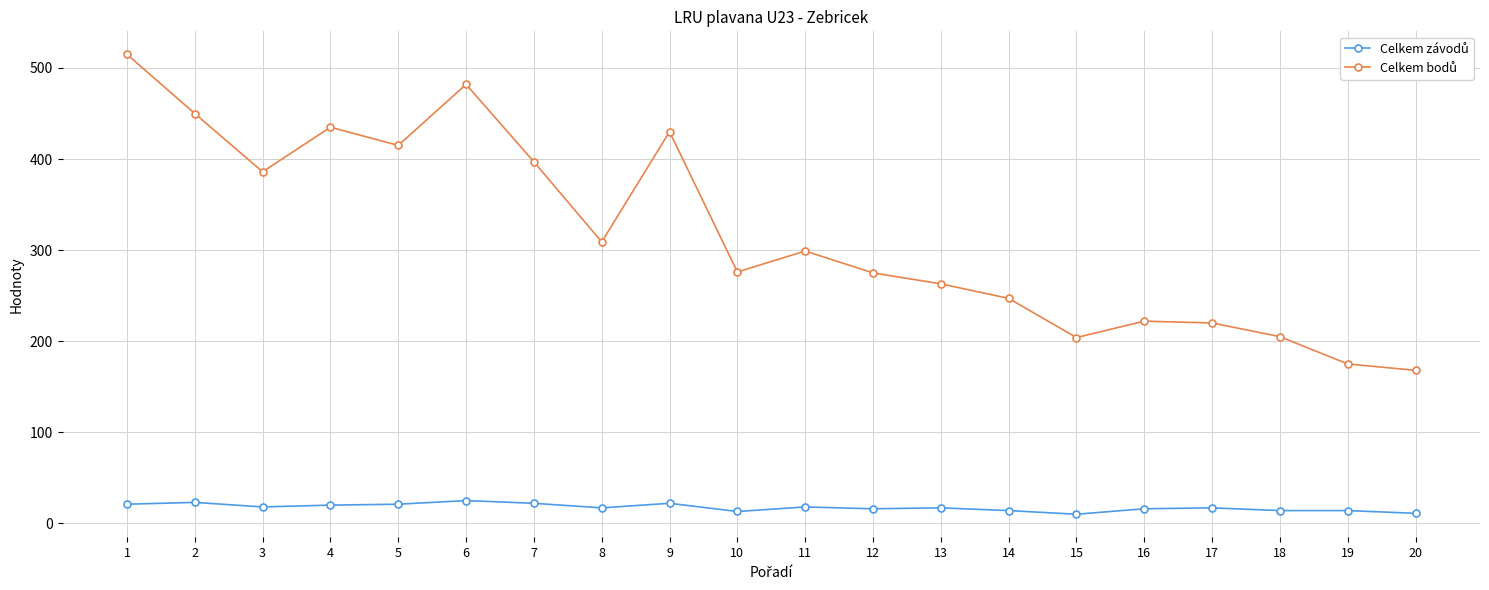

What is the maximum value shown in the chart?

515